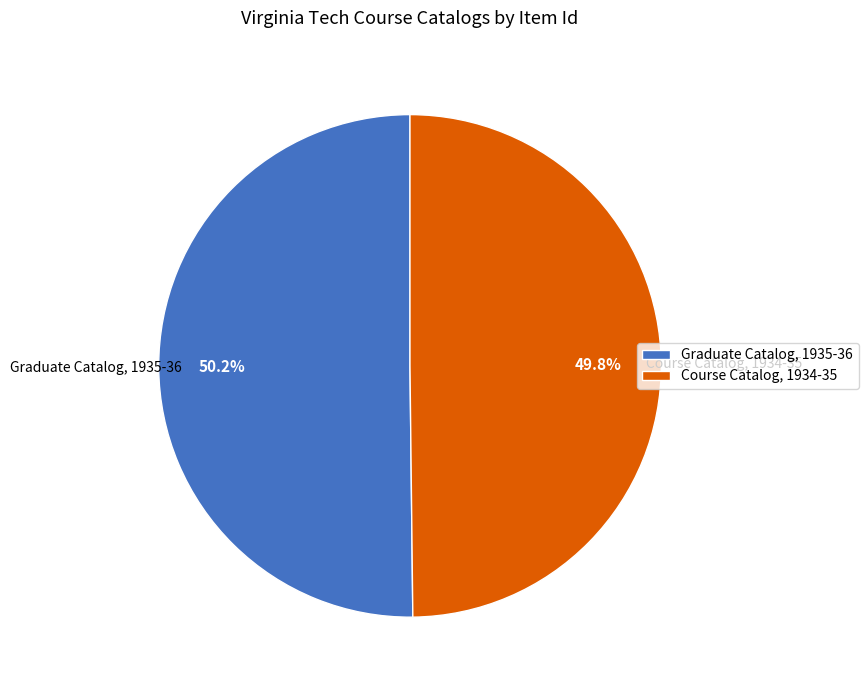

Is there a majority slice in this chart?

Yes